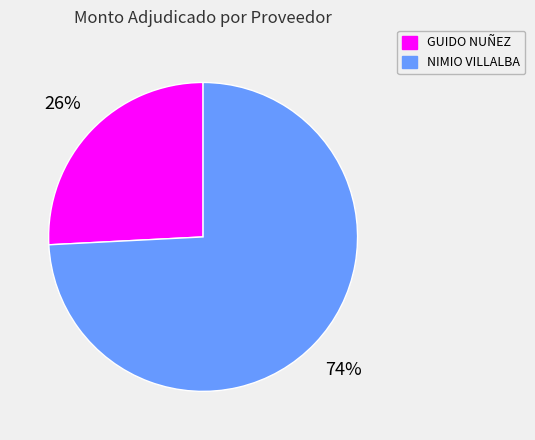

Between NIMIO VILLALBA and GUIDO NUÑEZ, which is larger?

NIMIO VILLALBA